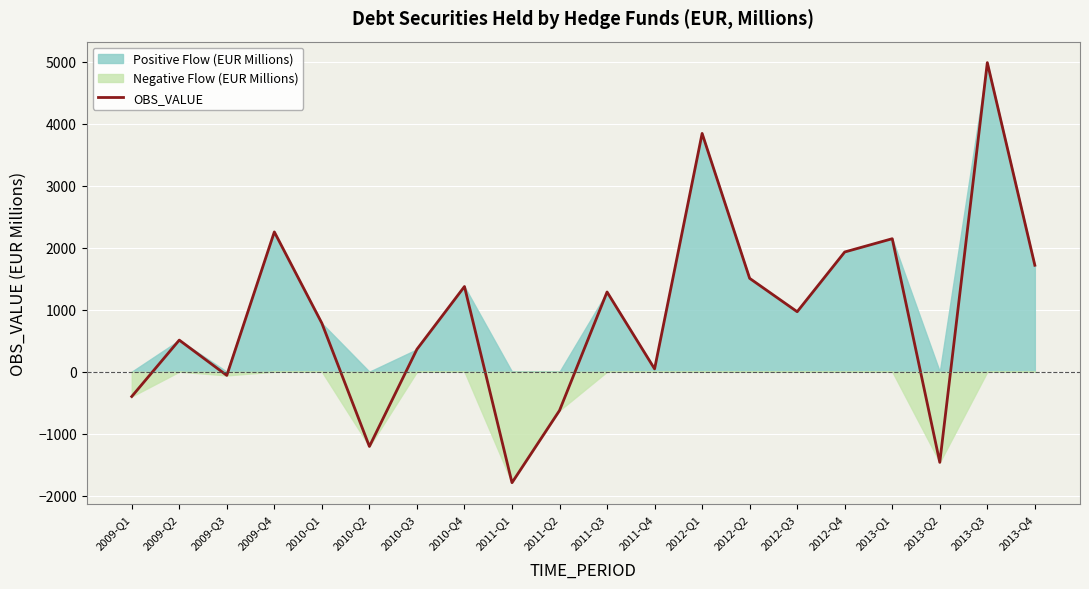

How many lines are shown in the chart?

1